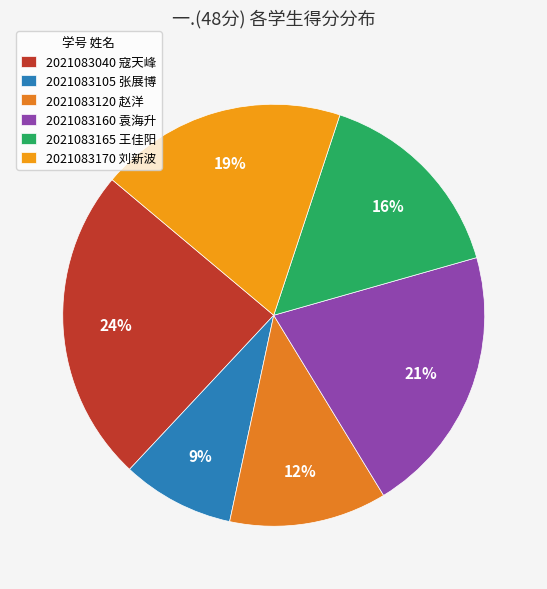

Is there a majority slice in this chart?

No